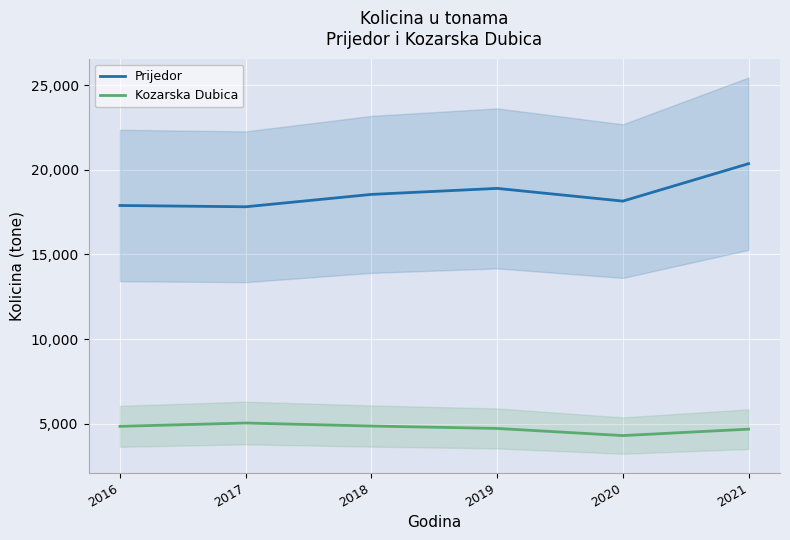

Reading left to right, extract all data points from this chart.

Prijedor: 17892.2	17816.3	18547.0	18902.6	18151.0	20362.8
Kozarska Dubica: 4846.0	5040.8	4862.7	4720.9	4298.8	4678.8